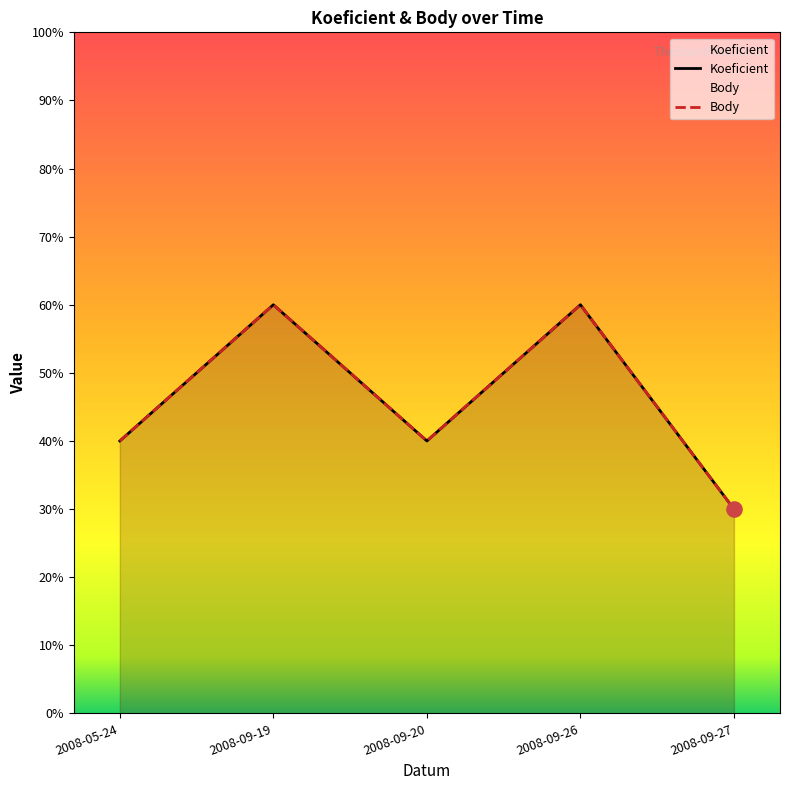

Which series reaches the minimum Y coordinate?

Koeficient